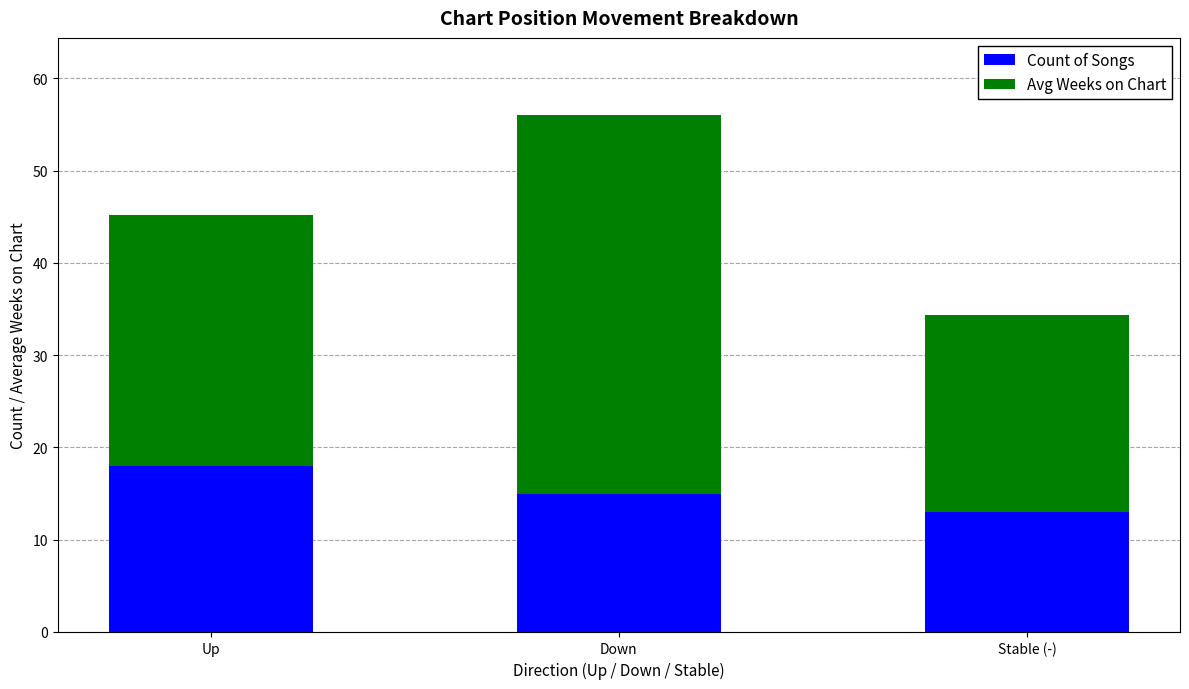

Count the number of data series in this chart.

2